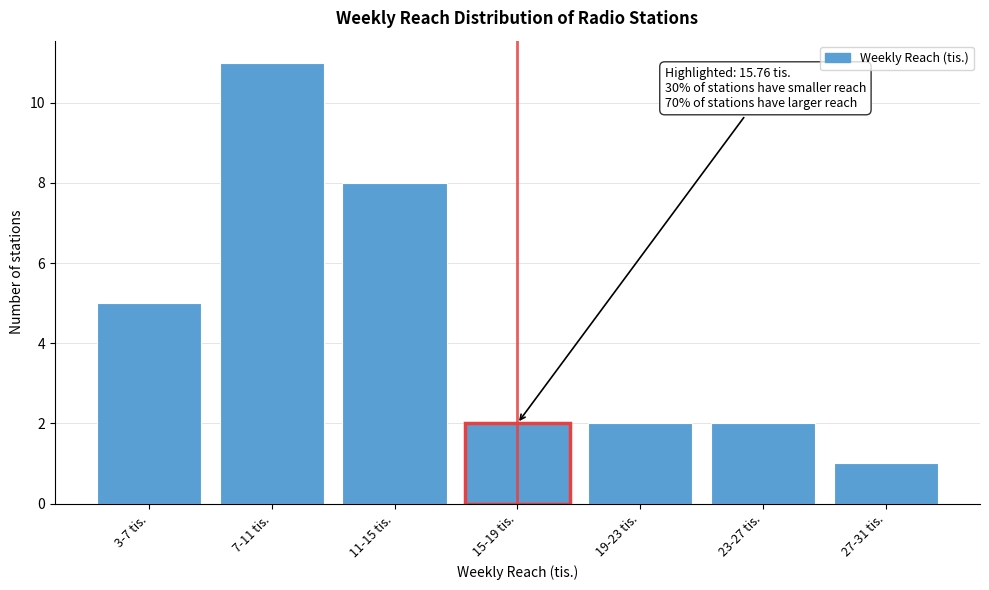

Reading right to left, what are all the values shown in this chart?

27-31 tis.=1	23-27 tis.=2	19-23 tis.=2	15-19 tis.=2	11-15 tis.=8	7-11 tis.=11	3-7 tis.=5